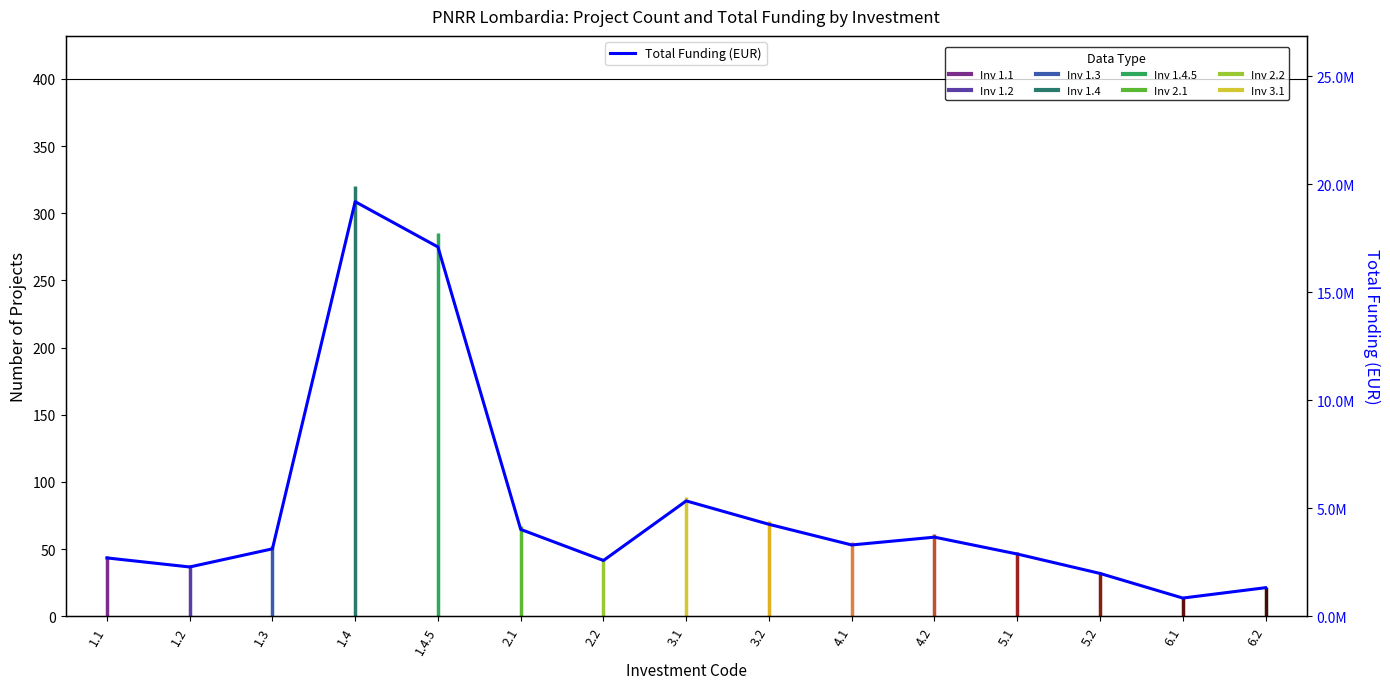

What is the value of the 9th point from the left?

4253826